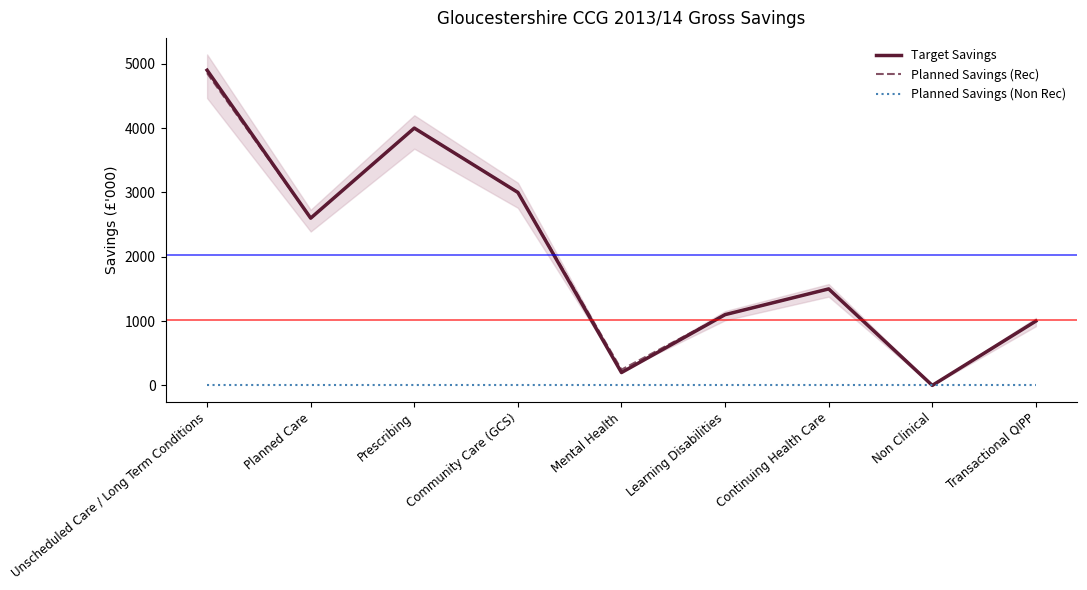

Which series has the largest range (max minus min)?

Target Savings